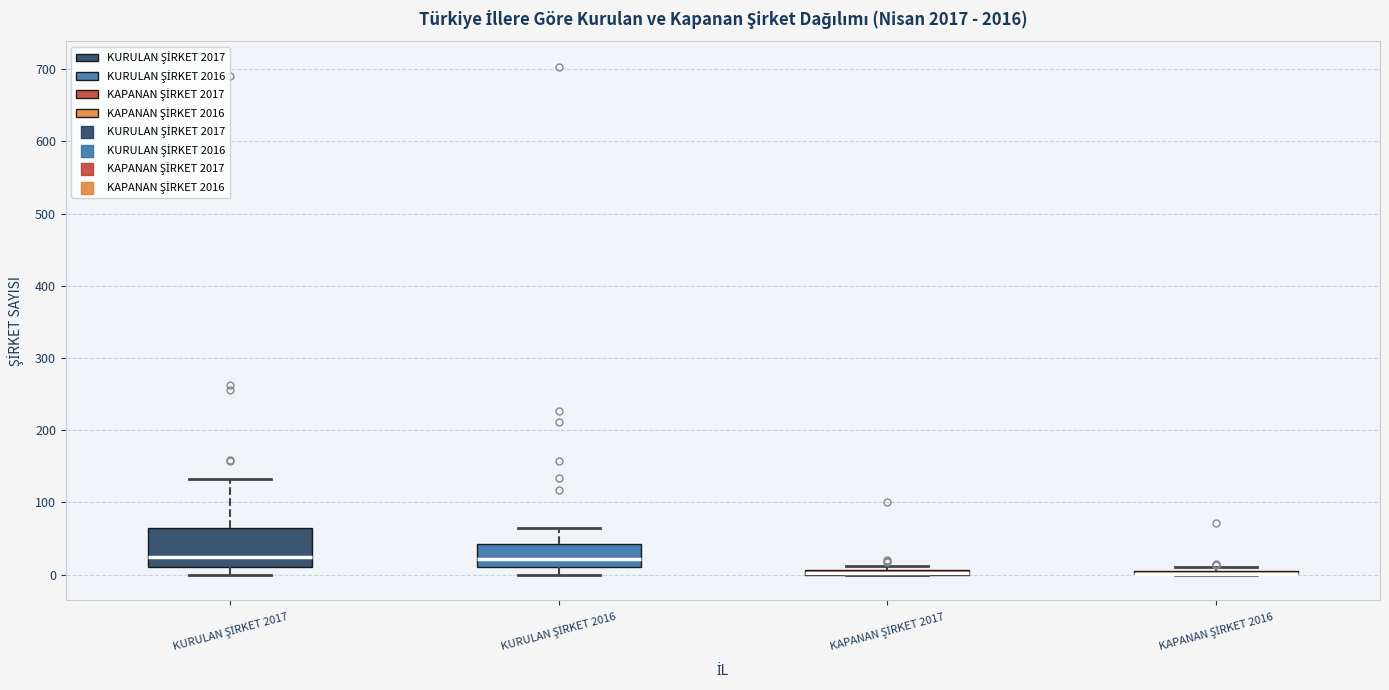

Which box is the tallest, from its lower edge to its upper edge?

KURULAN ŞİRKET 2017